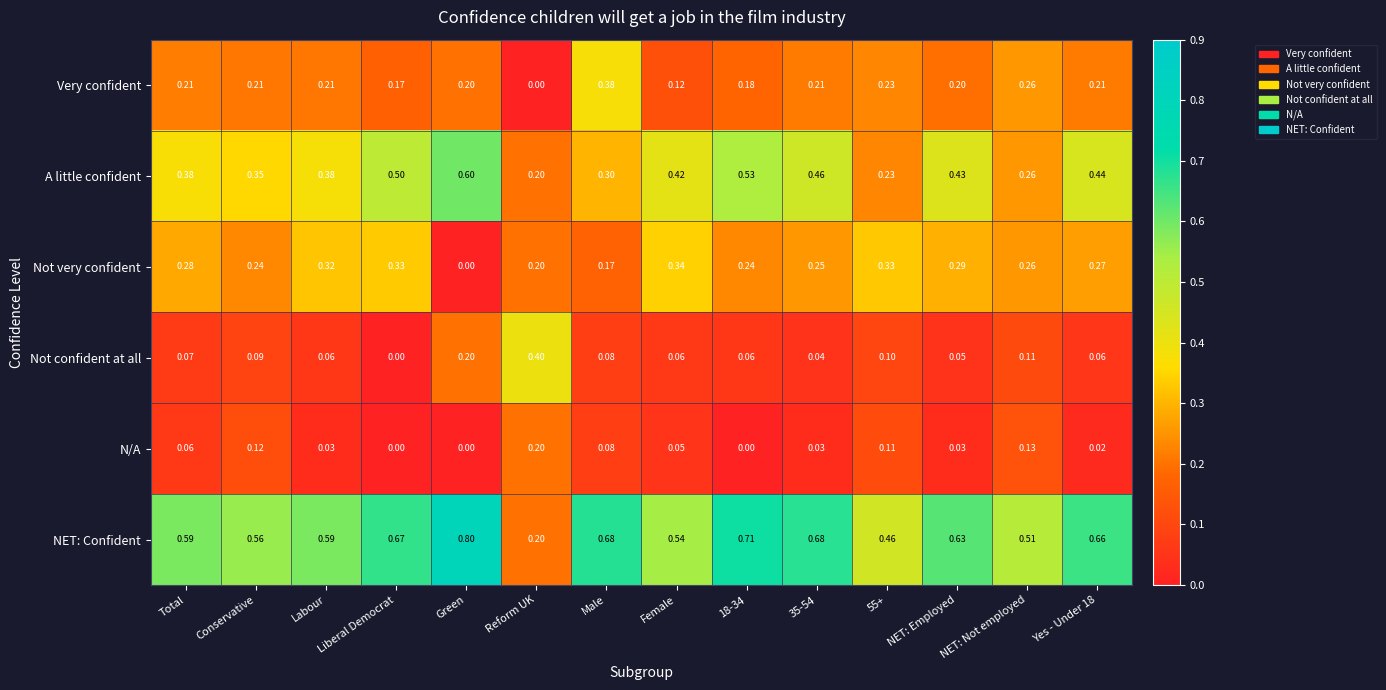

Where is Very confident nearest to the value 0?

Reform UK